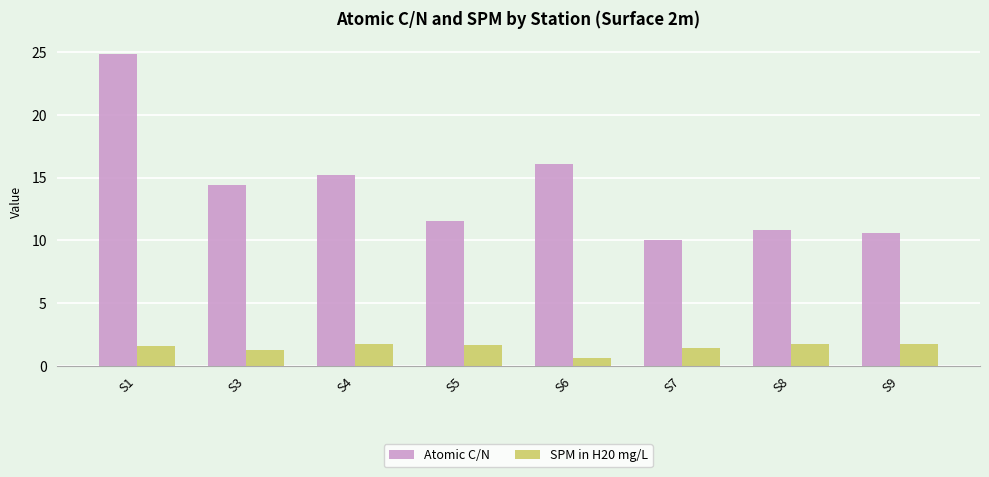

What is the smallest value displayed?

0.6